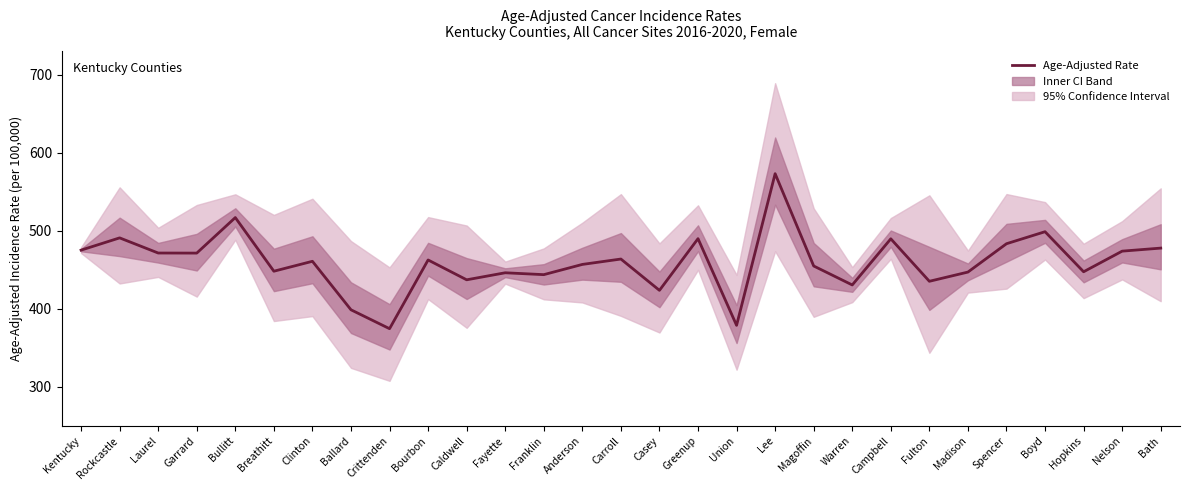

At which category does the data reach its first local peak?

Rockcastle